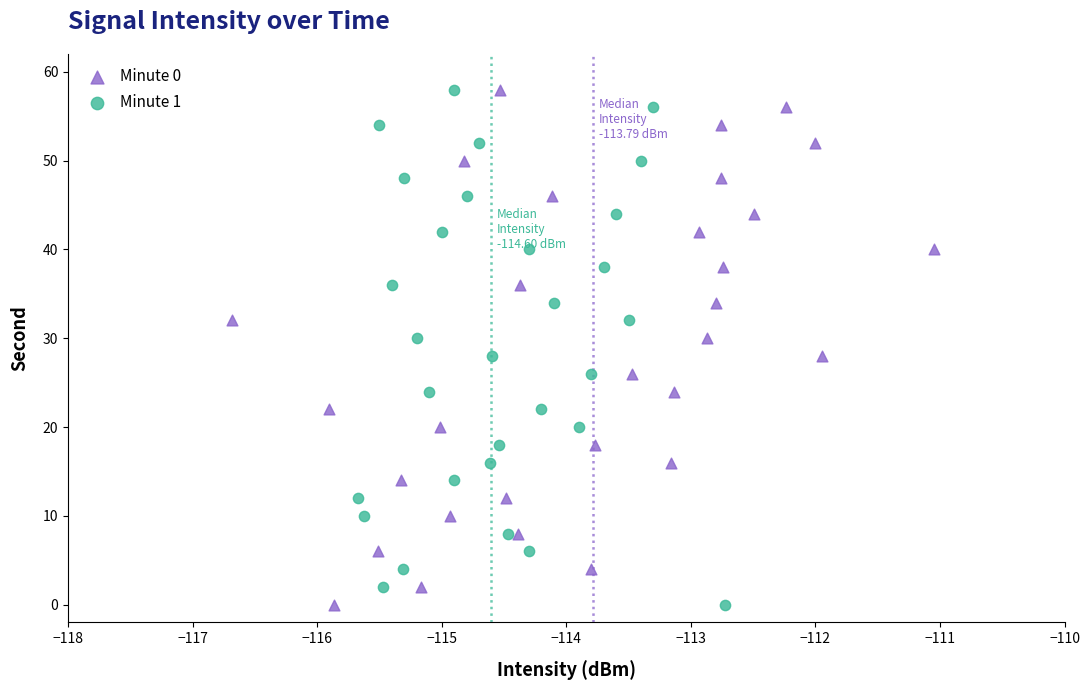

What are all the series names shown in the legend?

Minute 0, Minute 1